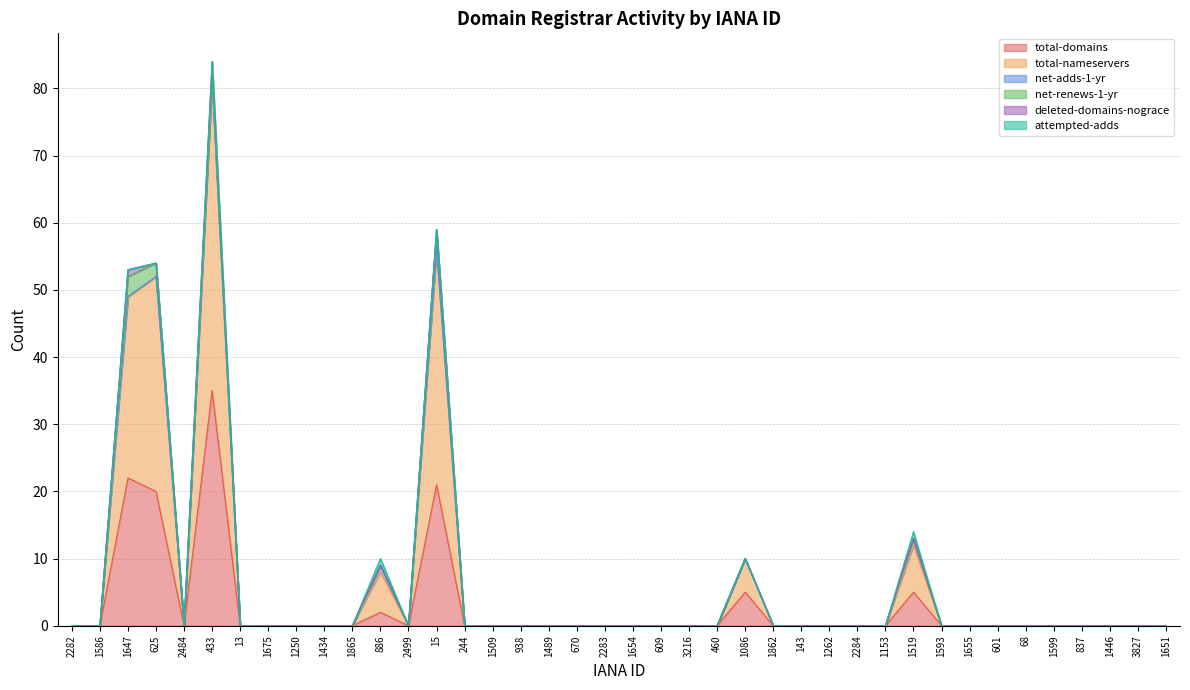

Is it true that total-domains equals -12 at 1654?

False